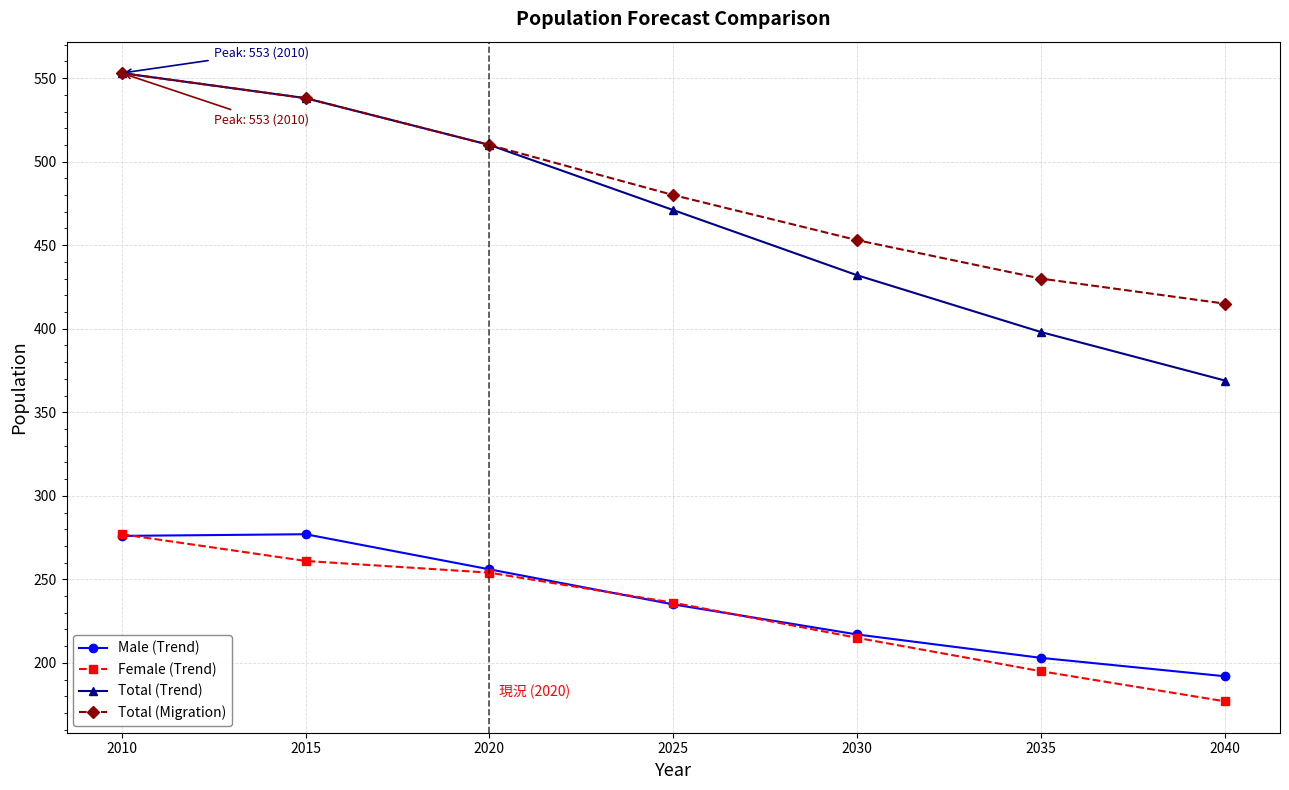

What is the difference between the highest and lowest values at 2010?

277